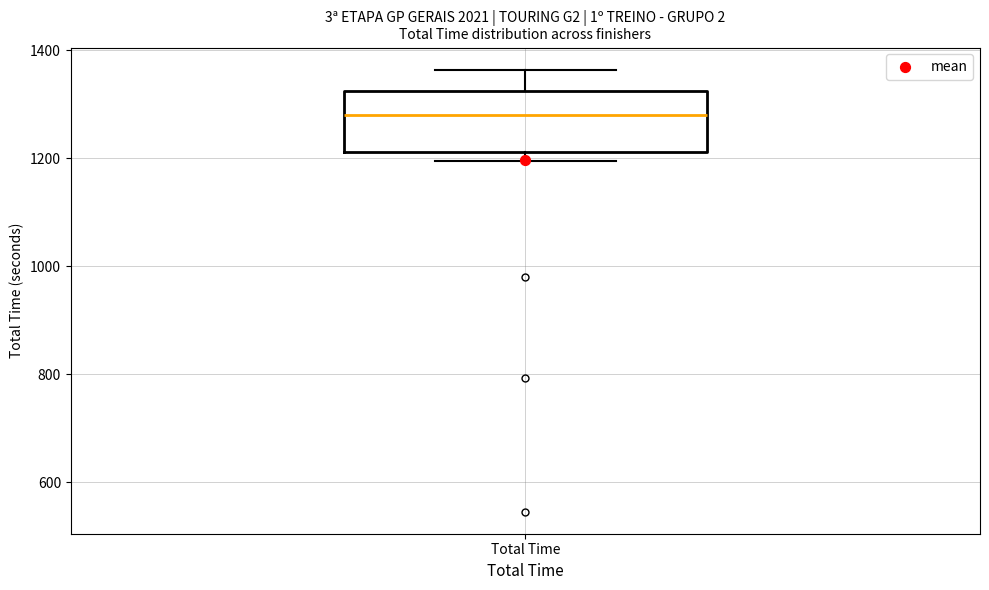

Where does the median line of the box for Total Time sit on the y-axis? The values are not printed on the chart, so give them approximately, as read against the axis.

1280